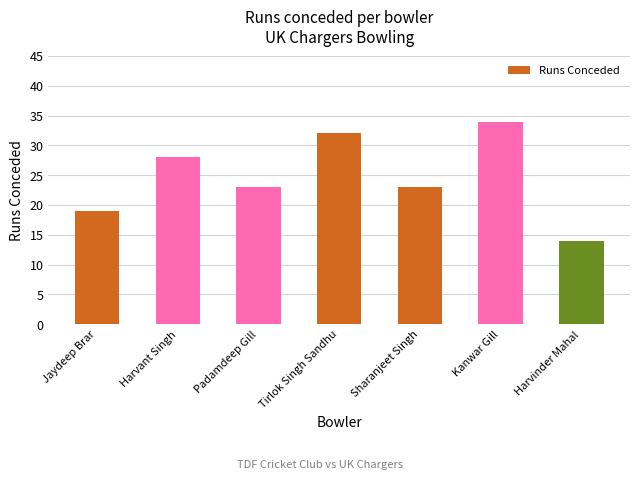

What is the ratio of the value at Kanwar Gill to the value at Jaydeep Brar?

1.8